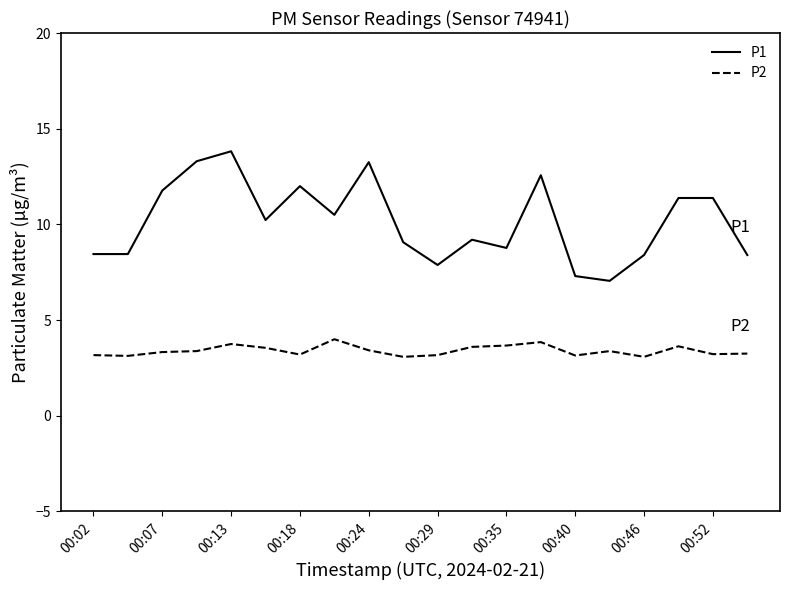

What is the difference between the maximum and minimum values in the P1 series?

6.8